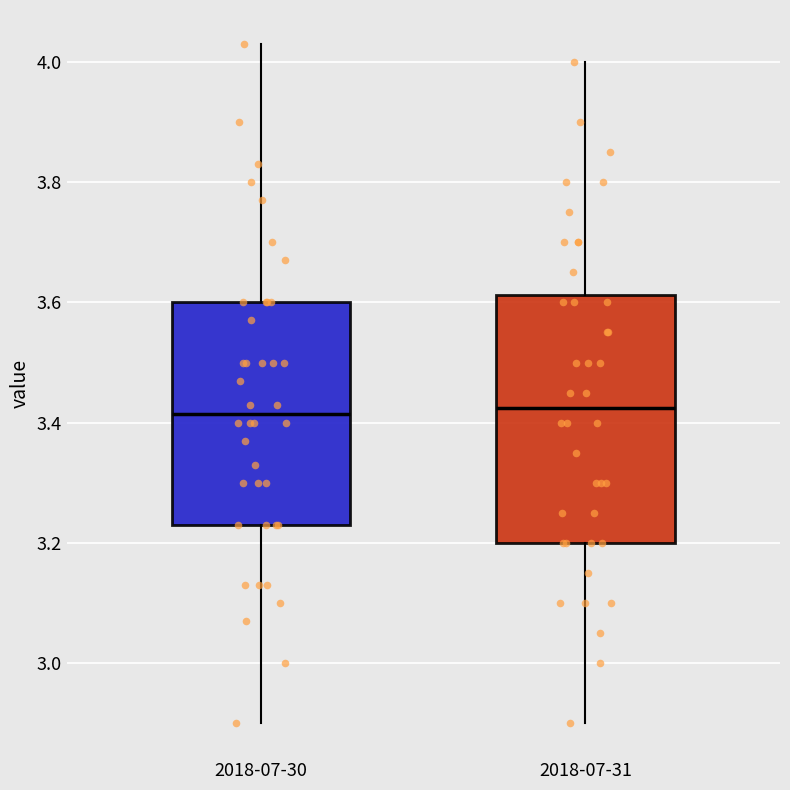

Reading left to right, read every box against the y-axis: the position of its median line, the range the box covers, and the ends of its whiskers. The values are not printed on the chart, so give them approximately, as read against the axis.

2018-07-30: median 3.42, box 3.24 to 3.60, whiskers 2.90 to 4.04
2018-07-31: median 3.42, box 3.20 to 3.62, whiskers 2.90 to 4.00